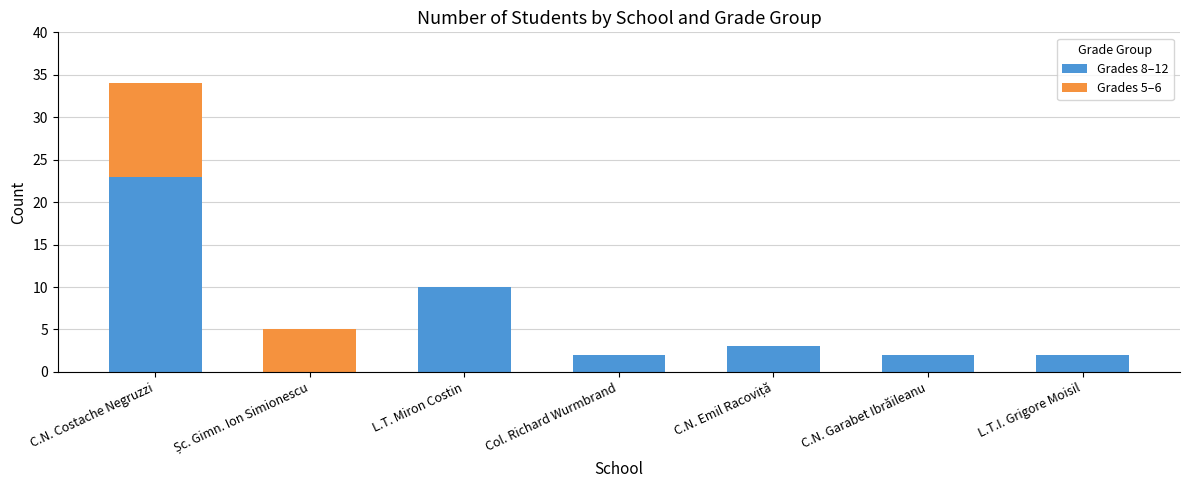

Are the bars horizontal?

No